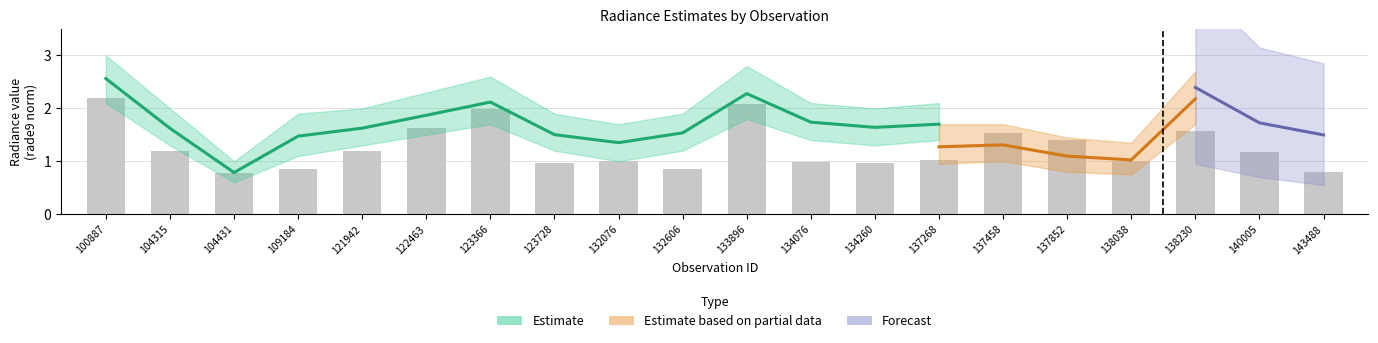

Is it true that dnbrad equals 1.5 at 137458?

True